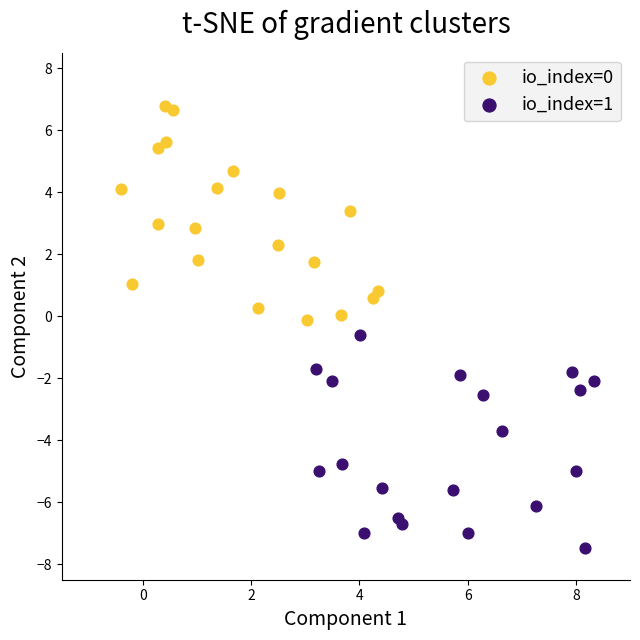

Which series reaches the minimum Y coordinate?

io_index=1